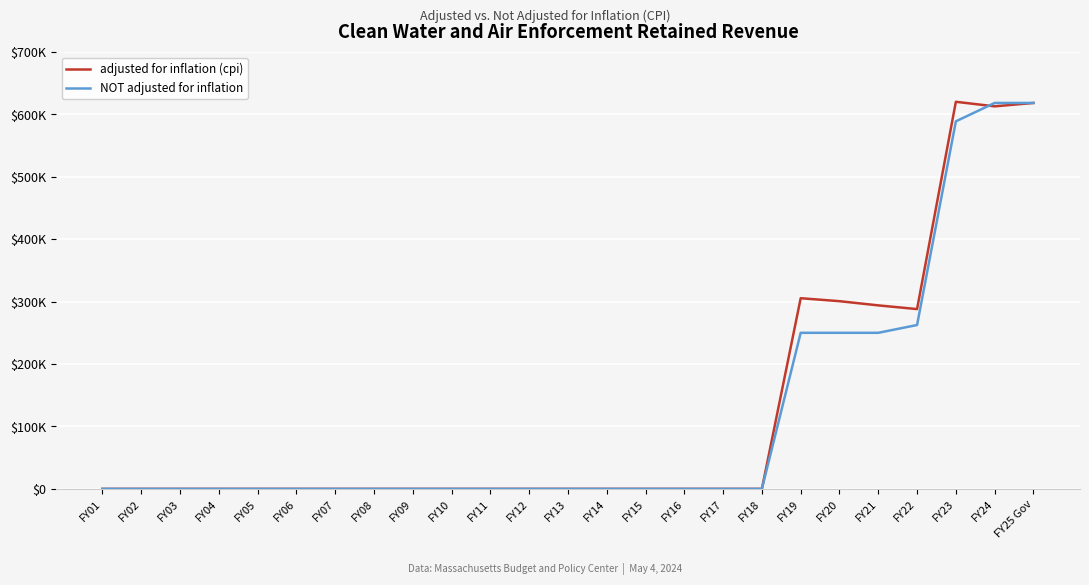

Does the chart have visible grid lines?

Yes